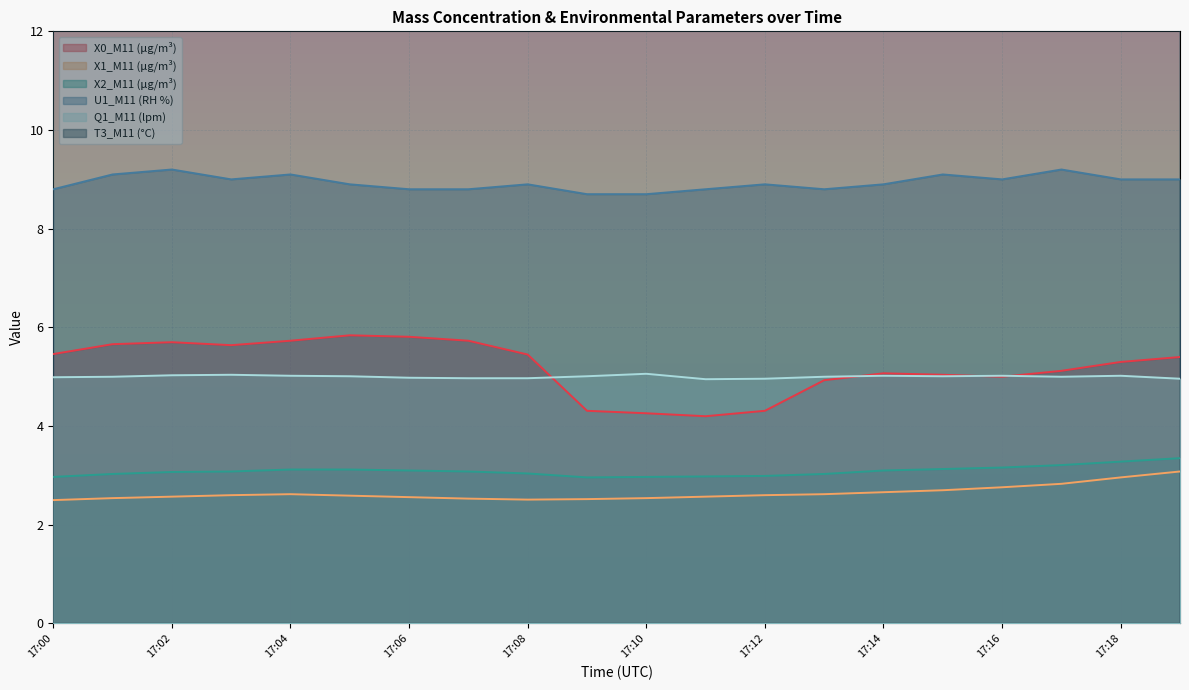

The value of Q1_M11 (lpm) at 17:11 is 3.4. True or false?

False